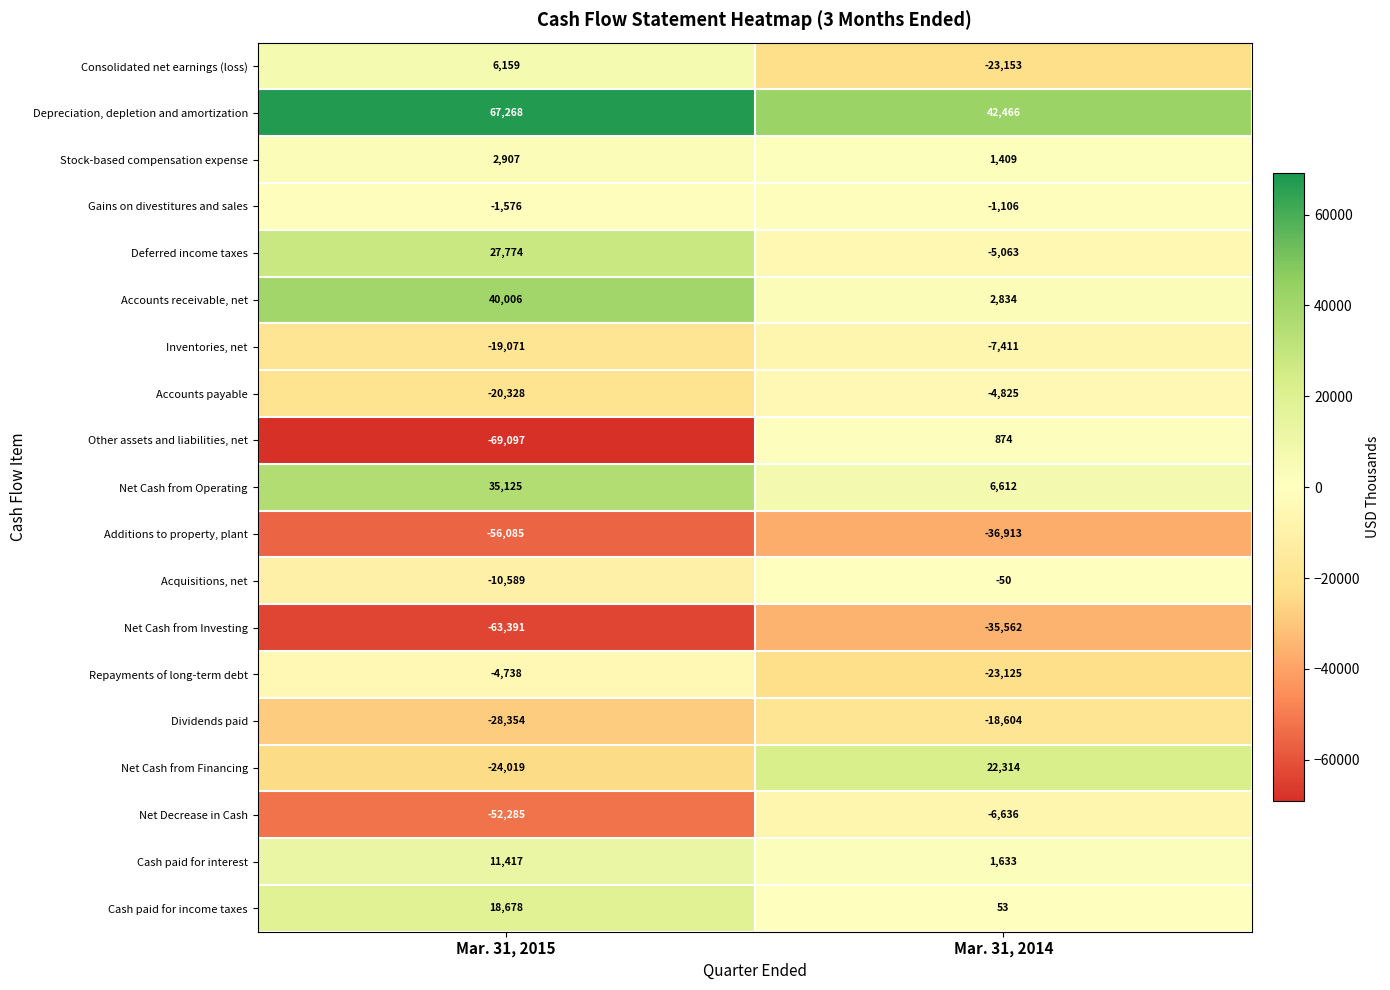

Rank the series by their maximum value, from highest to lowest.

Depreciation, depletion and amortization, Accounts receivable, net, Net Cash from Operating, Deferred income taxes, Net Cash from Financing, Cash paid for income taxes, Cash paid for interest, Consolidated net earnings (loss), Stock-based compensation expense, Other assets and liabilities, net, Acquisitions, net, Gains on divestitures and sales, Repayments of long-term debt, Accounts payable, Net Decrease in Cash, Inventories, net, Dividends paid, Net Cash from Investing, Additions to property, plant